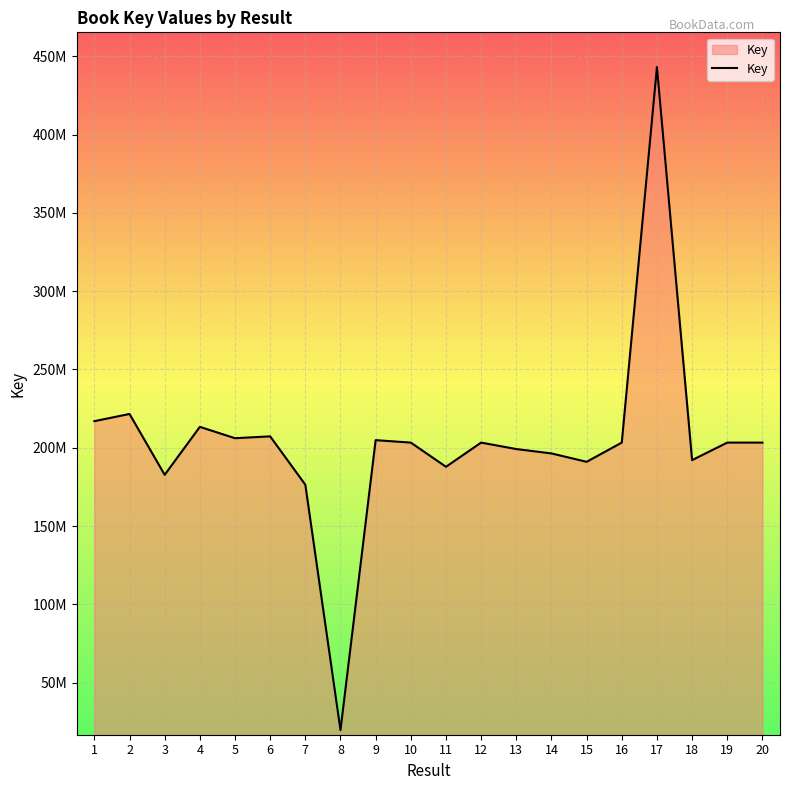

Is this an area chart (filled region under the line)?

Yes